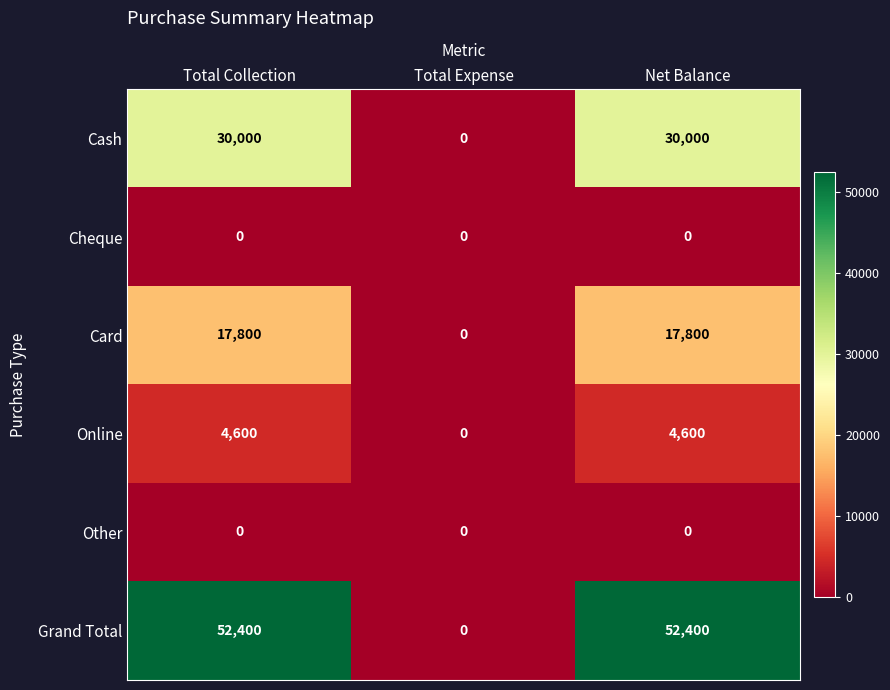

How many Online values are between 0 and 4600?

3